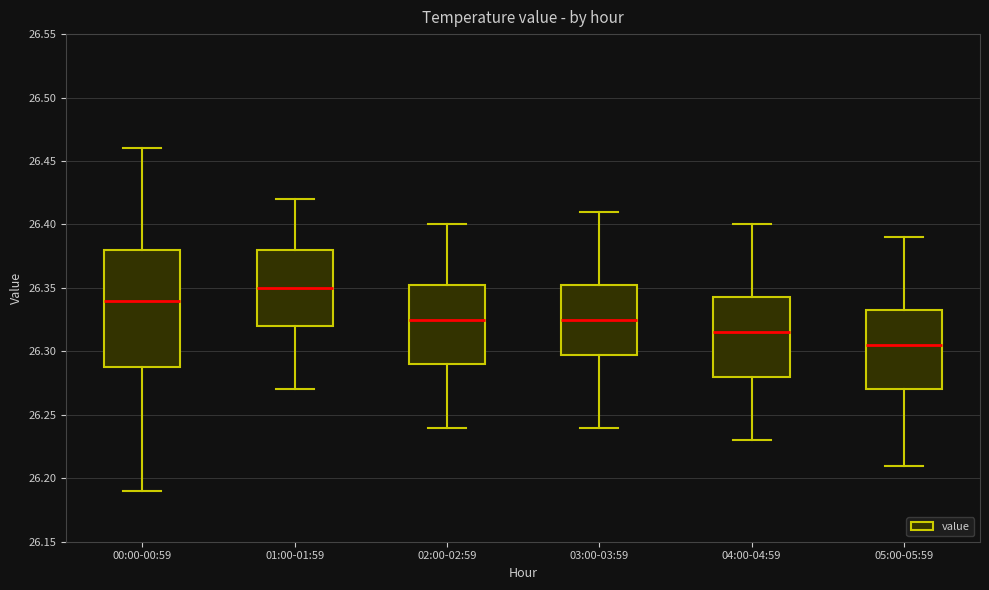

Which box is the tallest, from its lower edge to its upper edge?

00:00-00:59